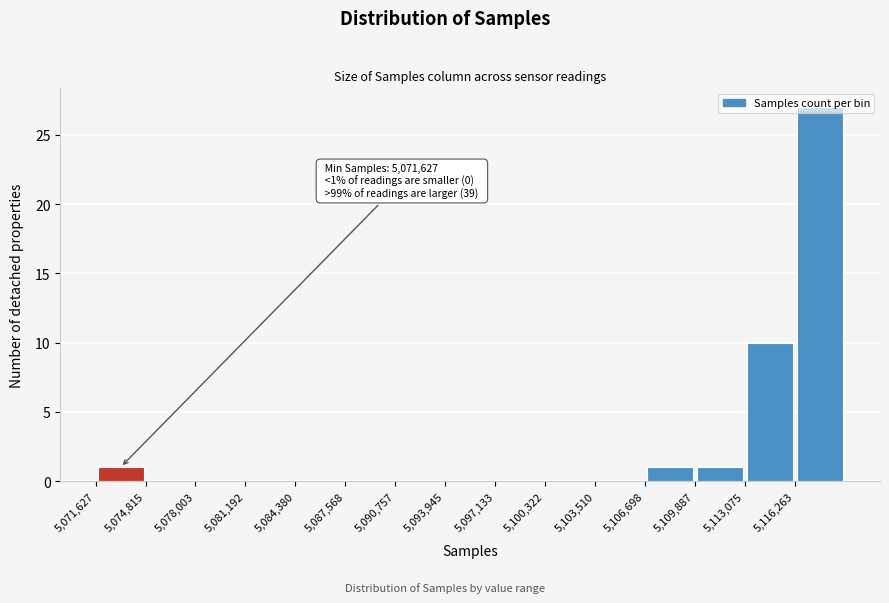

Which range on the x-axis has the tallest bar?

5116500 to 5119500